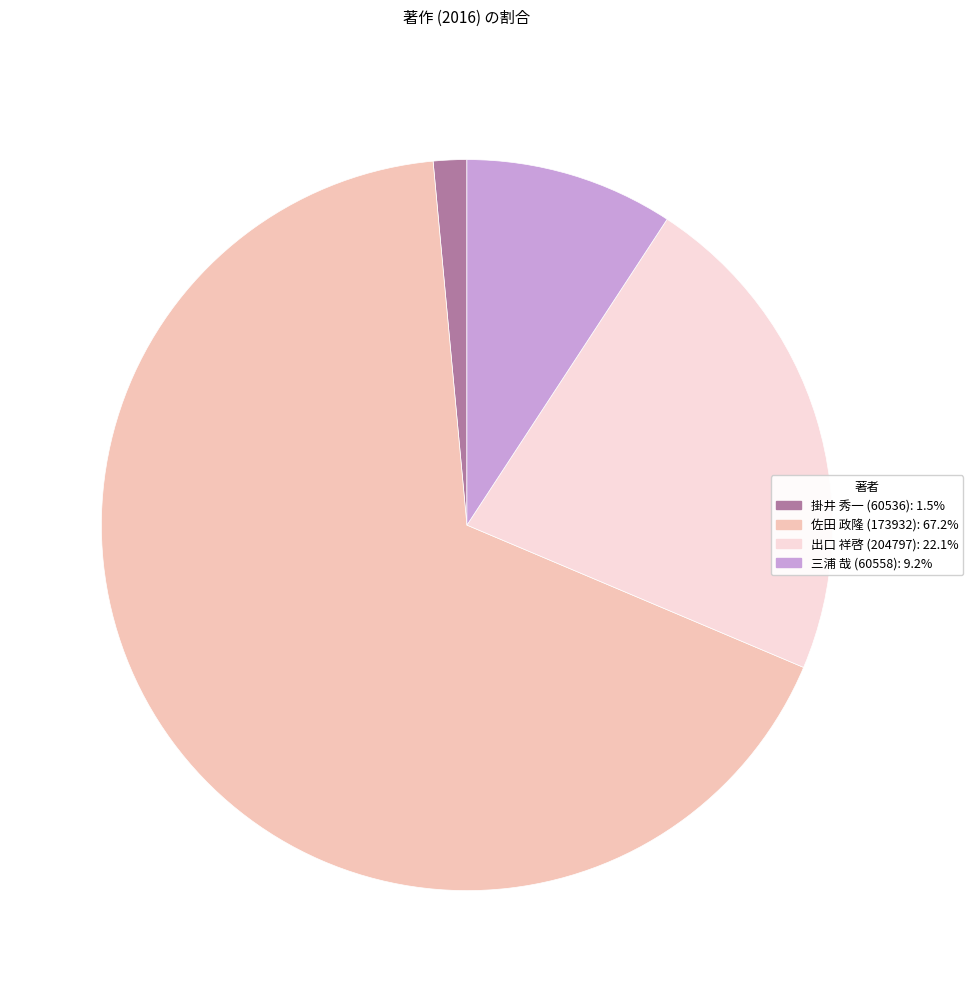

Is the sum of 出口 祥啓 (204797): 22.1% and 掛井 秀一 (60536): 1.5% greater than half?

No